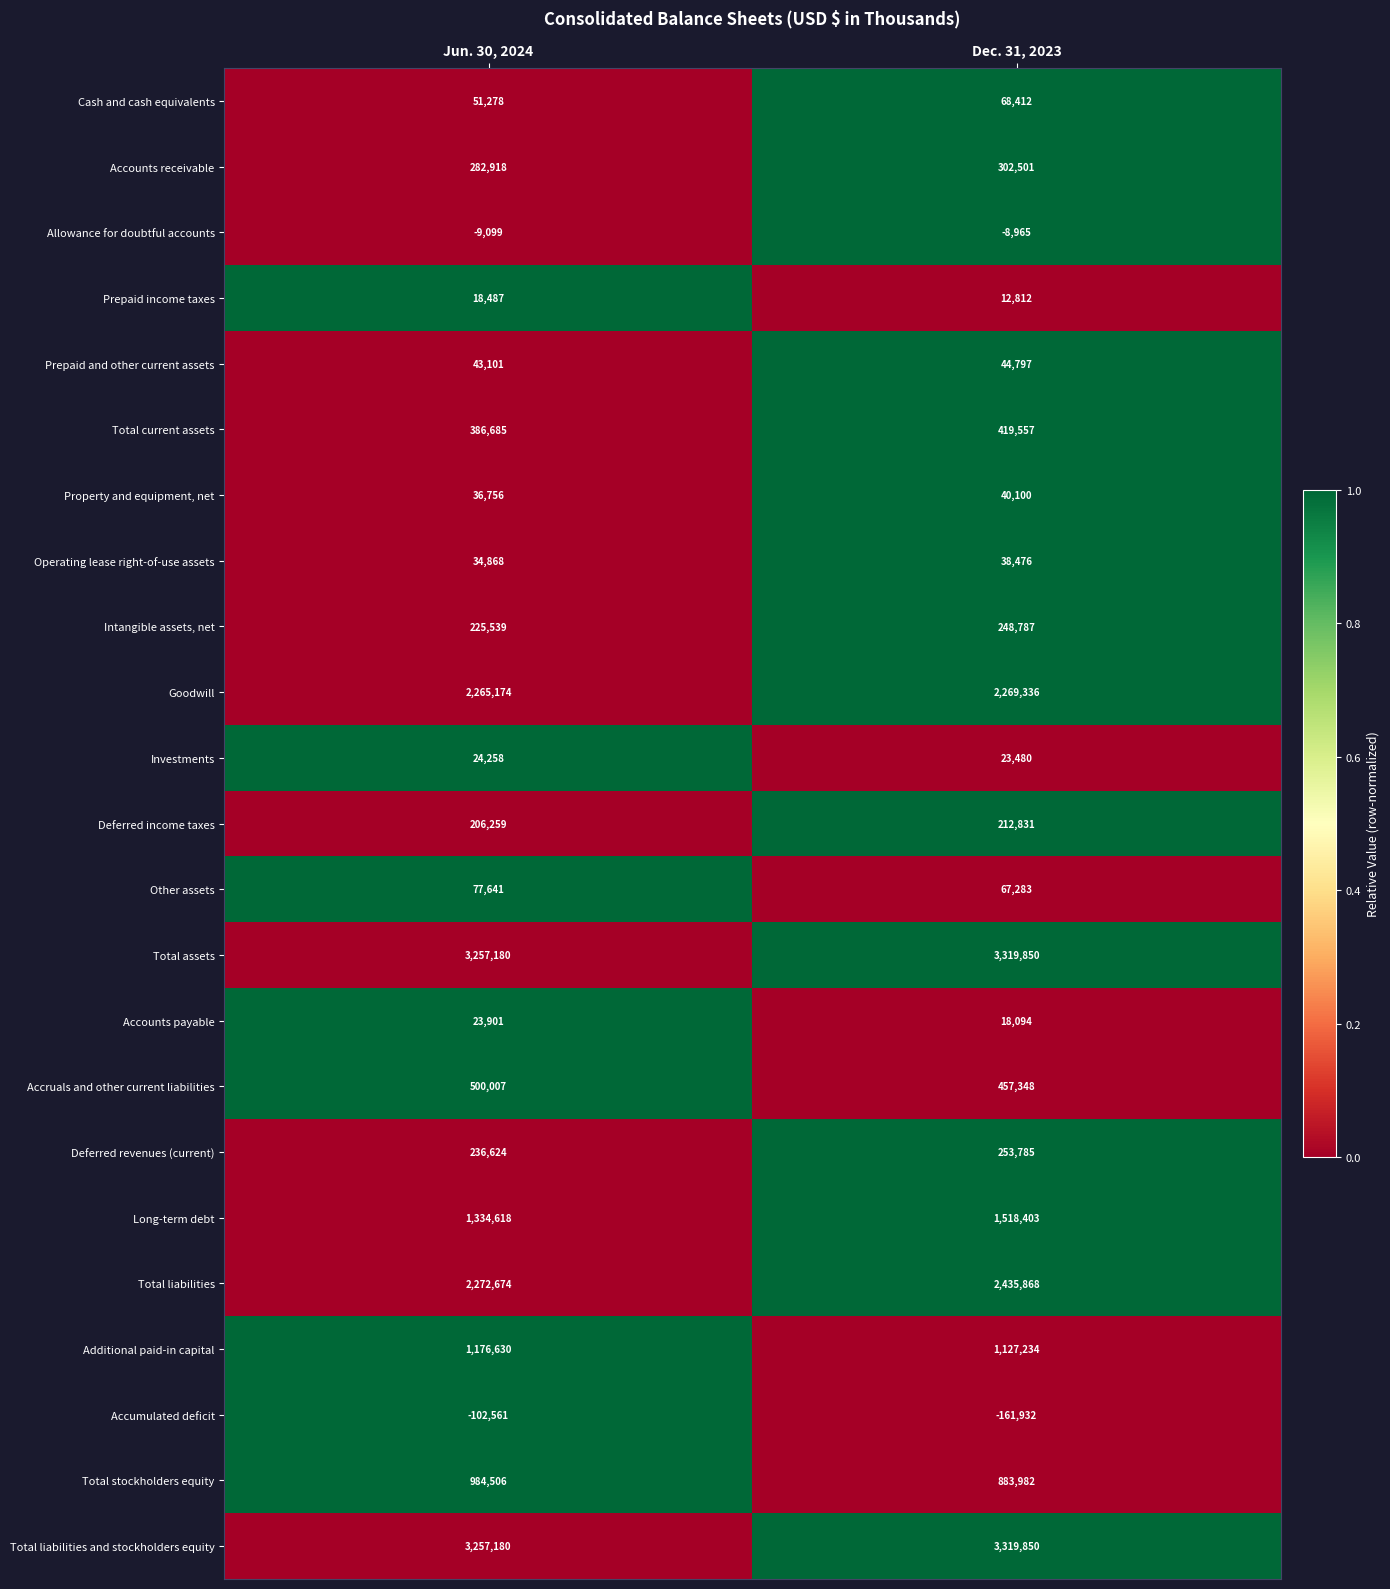

What is the spread (max minus min) of values at Jun. 30, 2024?

3359741